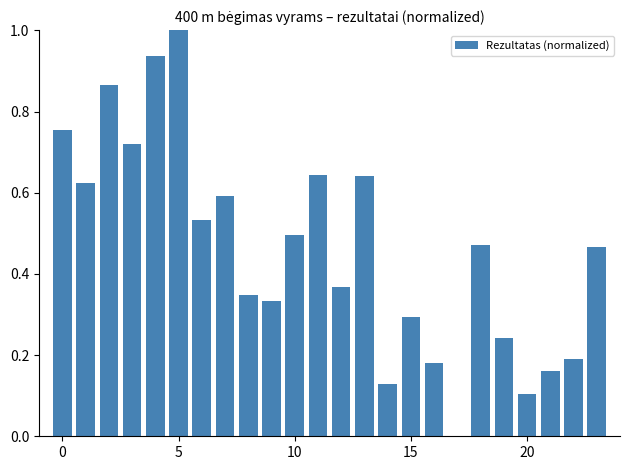

What is the sum of all values?

11.1